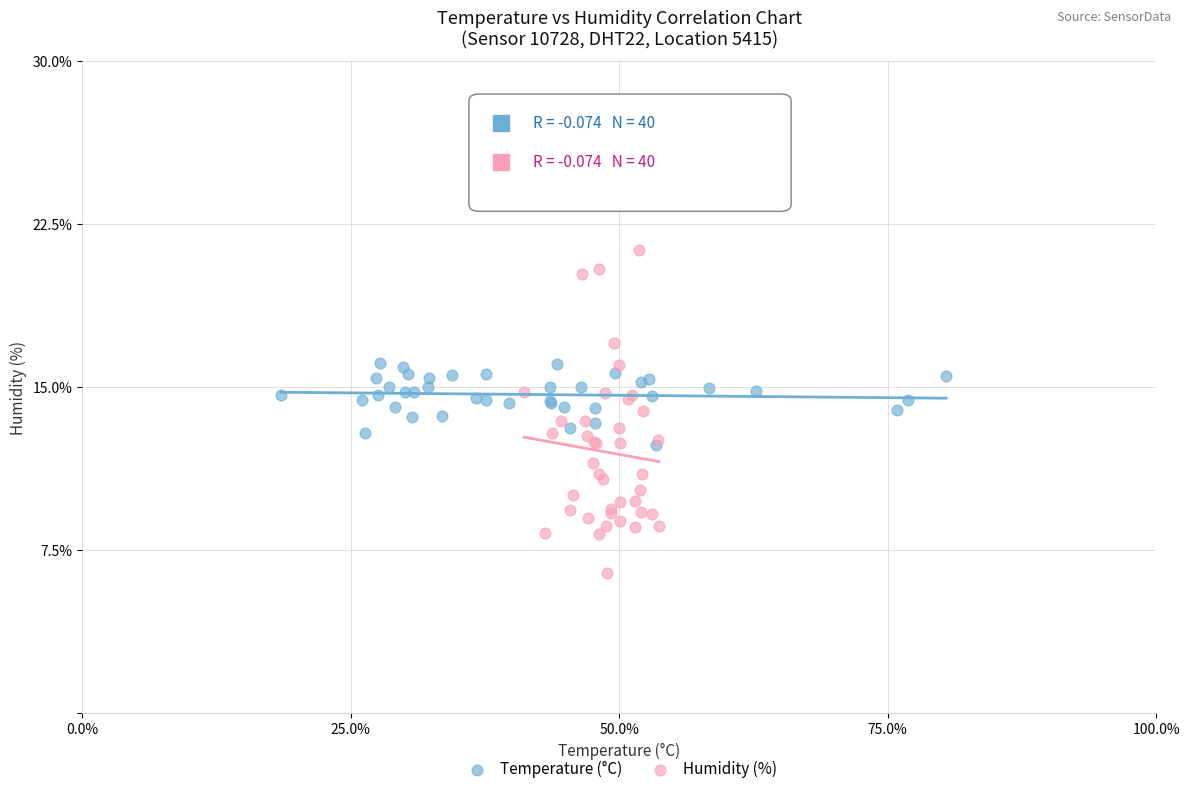

Which series has the widest spread of Y values?

Humidity (%)